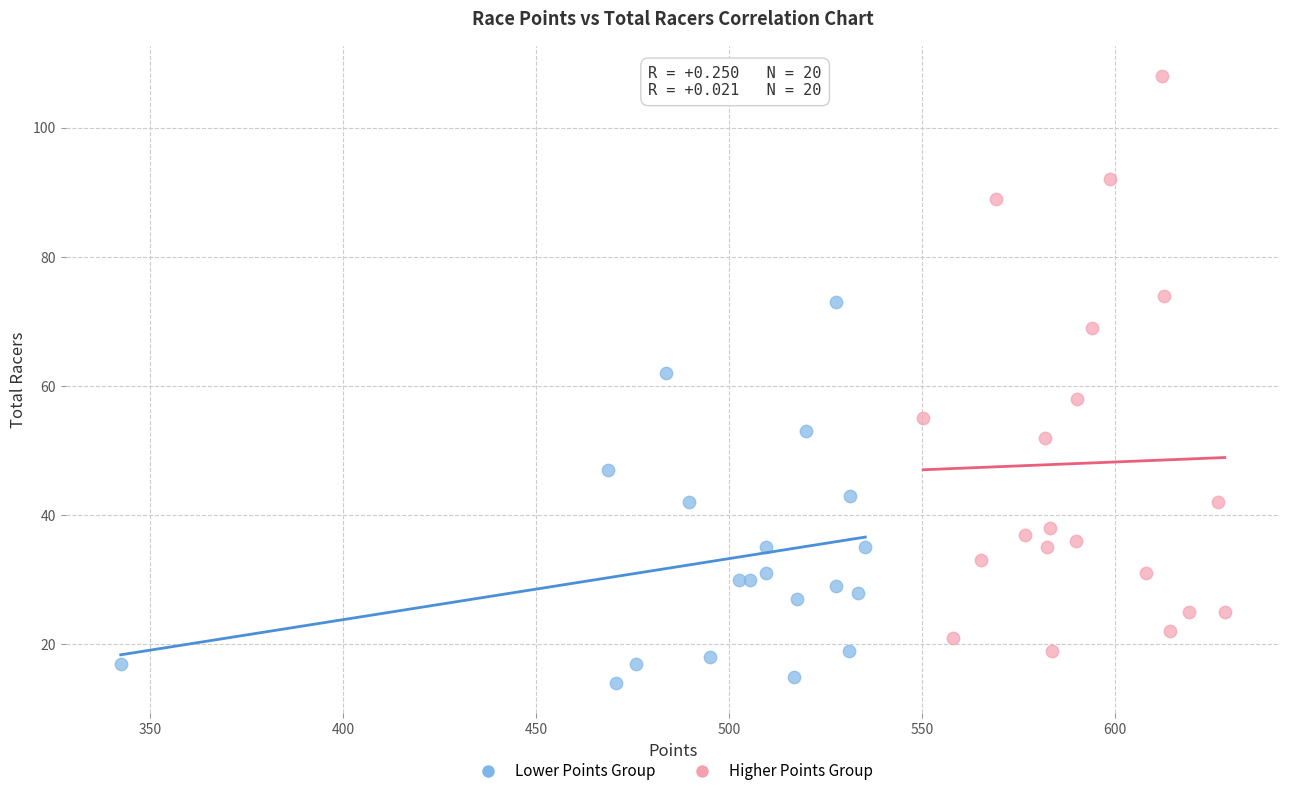

Which series reaches the minimum Y coordinate?

Lower Points Group